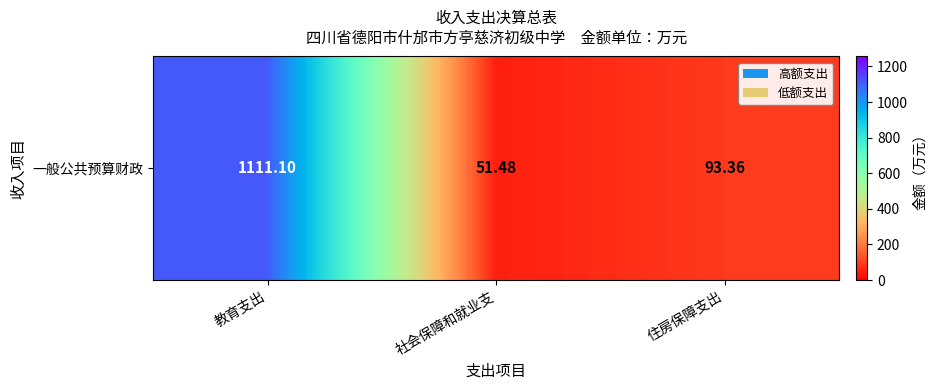

How many values are below 93?

1